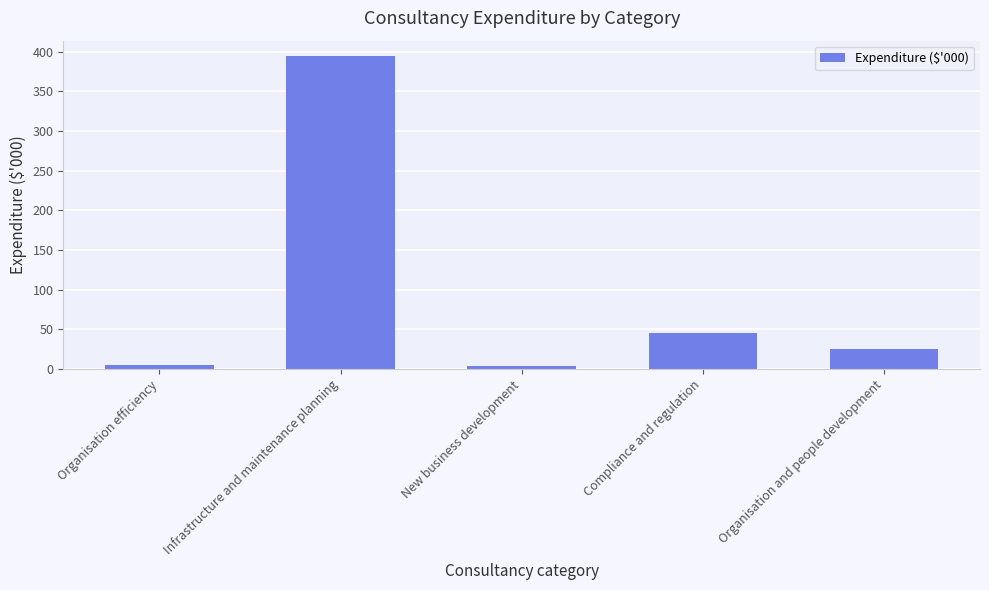

What is the label of the 1st bar from the right?

Organisation and people development